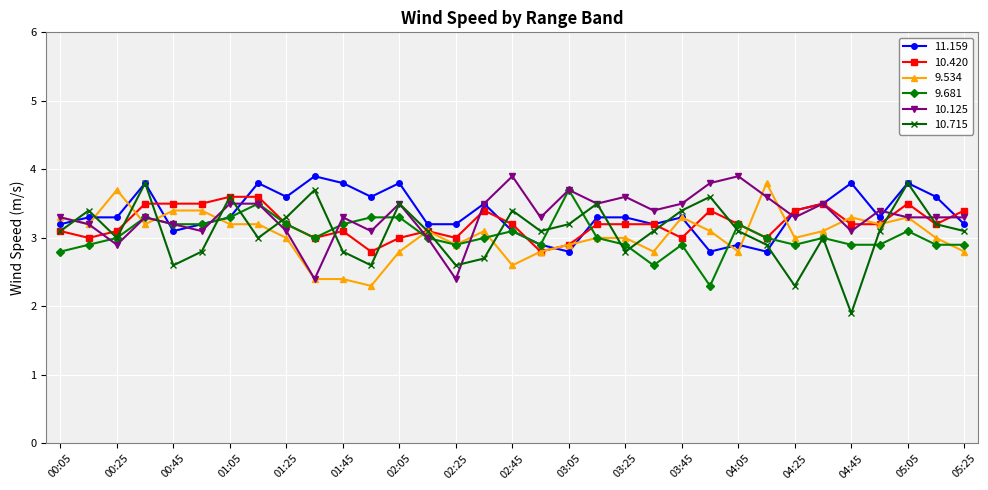

True or false: 10.125 has more than 2 interior local peaks.

True